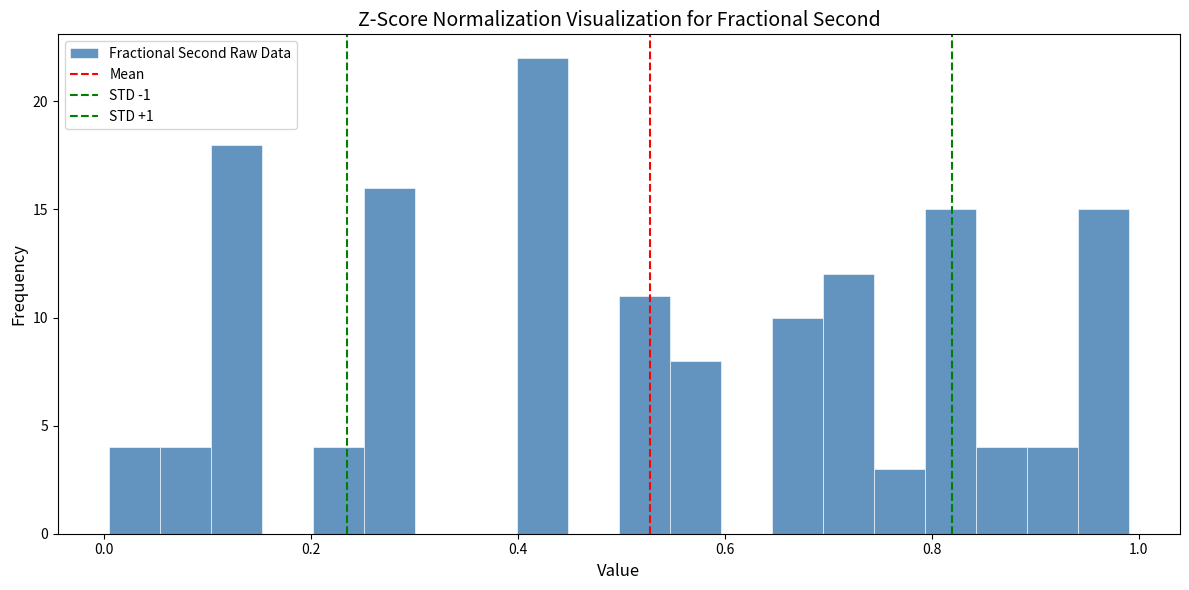

Read against the x-axis, roughly where is the centre of the tallest bar?

0.42